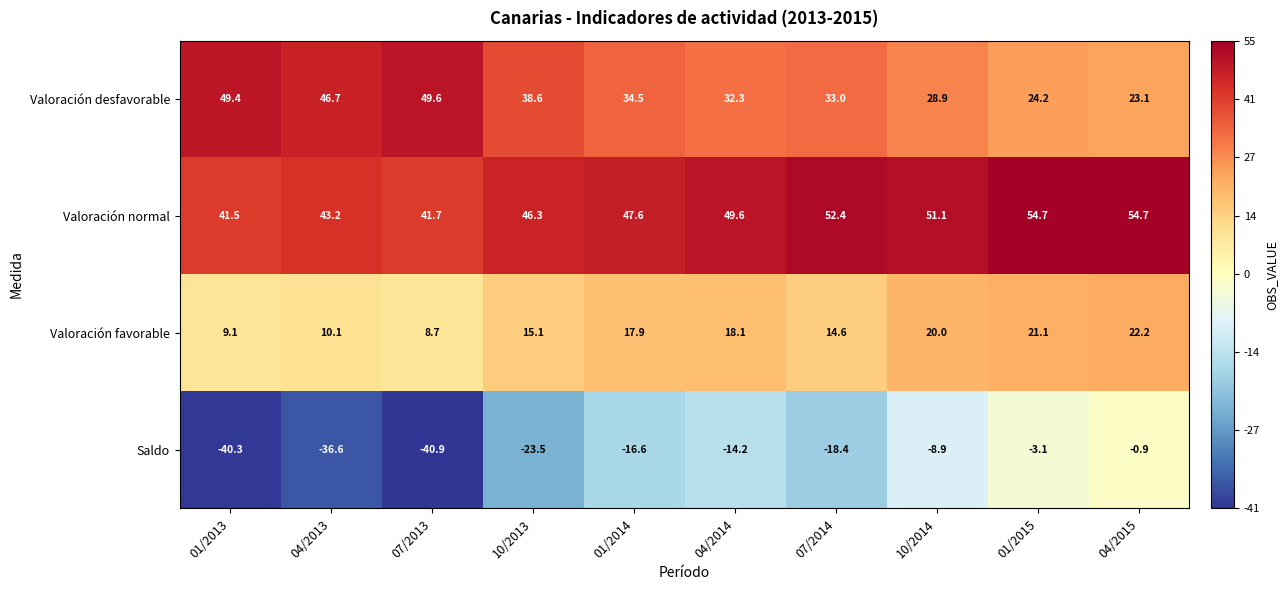

The Valoración normal series shows 61.9 at 01/2013. True or false?

False